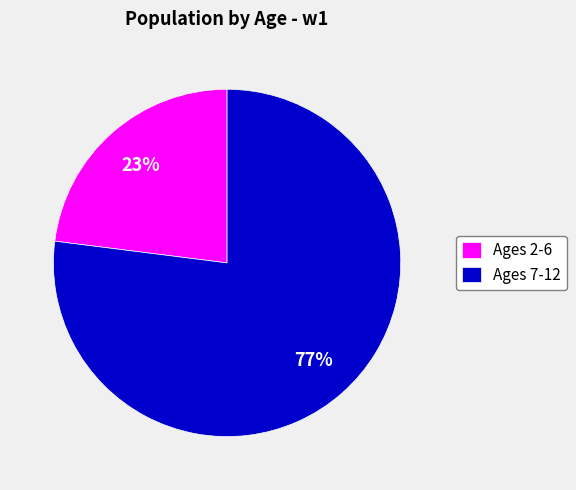

True or false: Ages 7-12 accounts for 68% of the total.

False